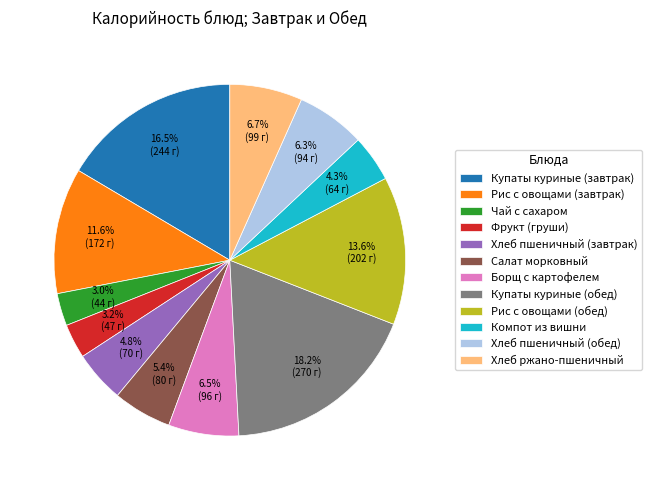

Which has a higher value, Компот из вишни or Борщ с картофелем?

Борщ с картофелем